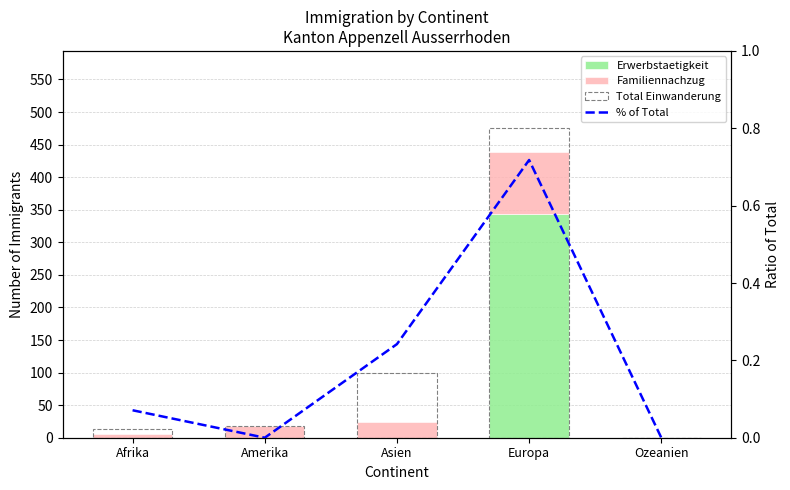

What is the greatest value displayed?

475.0